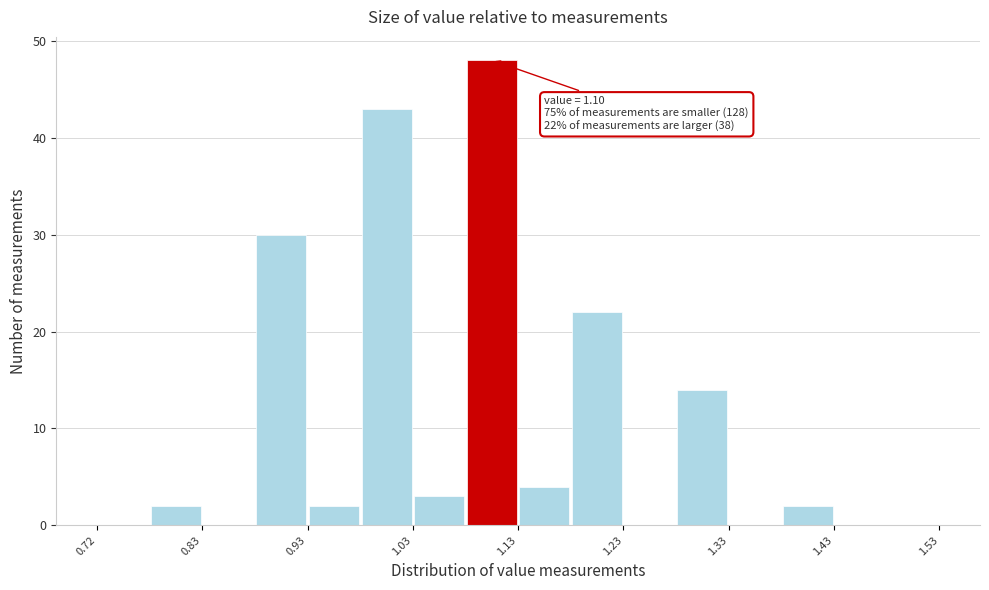

Over which range of the x-axis is the bar tallest?

1.075 to 1.125